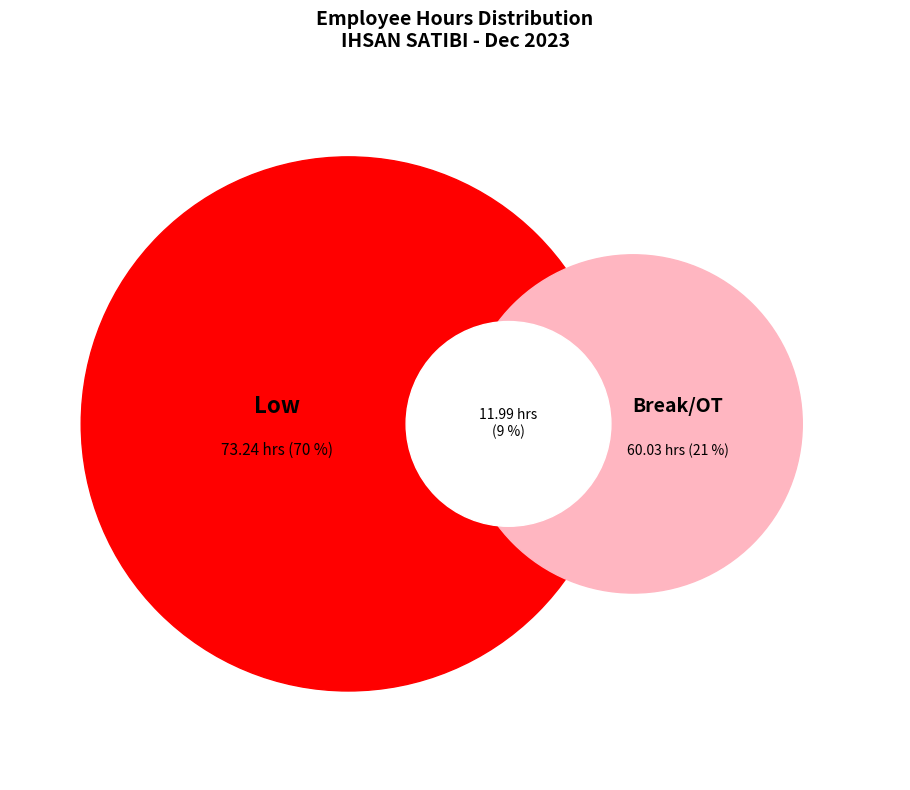

Combined, do Low and OT account for over 50%?

Yes